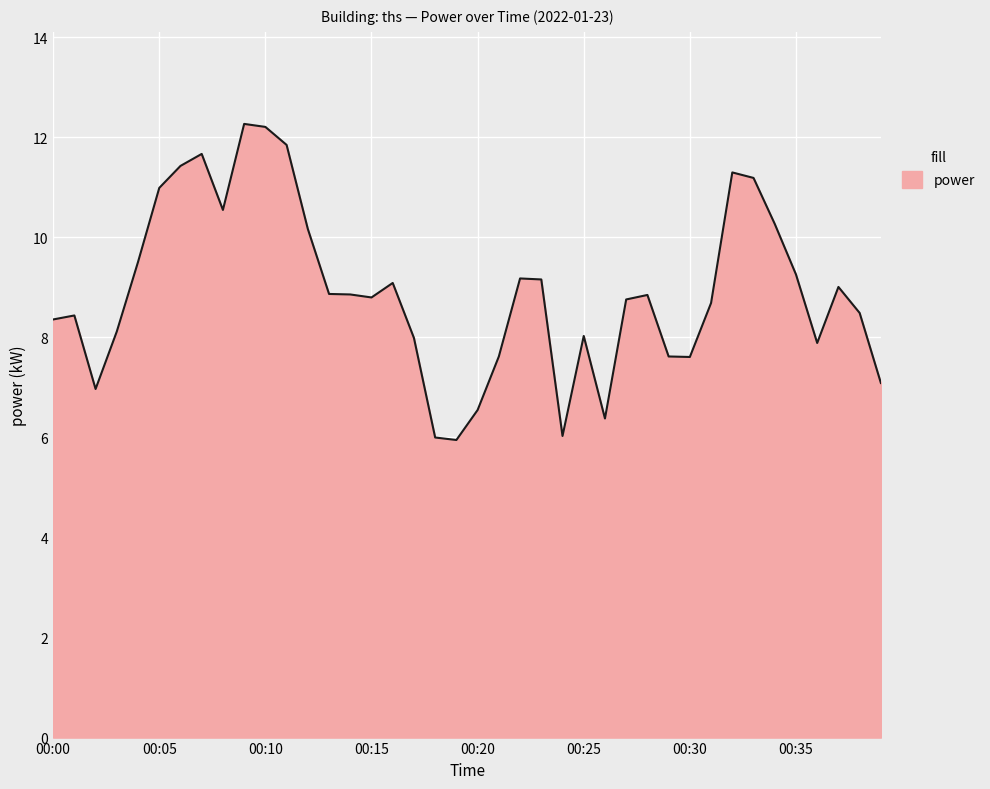

What is the smallest value displayed?

6.0